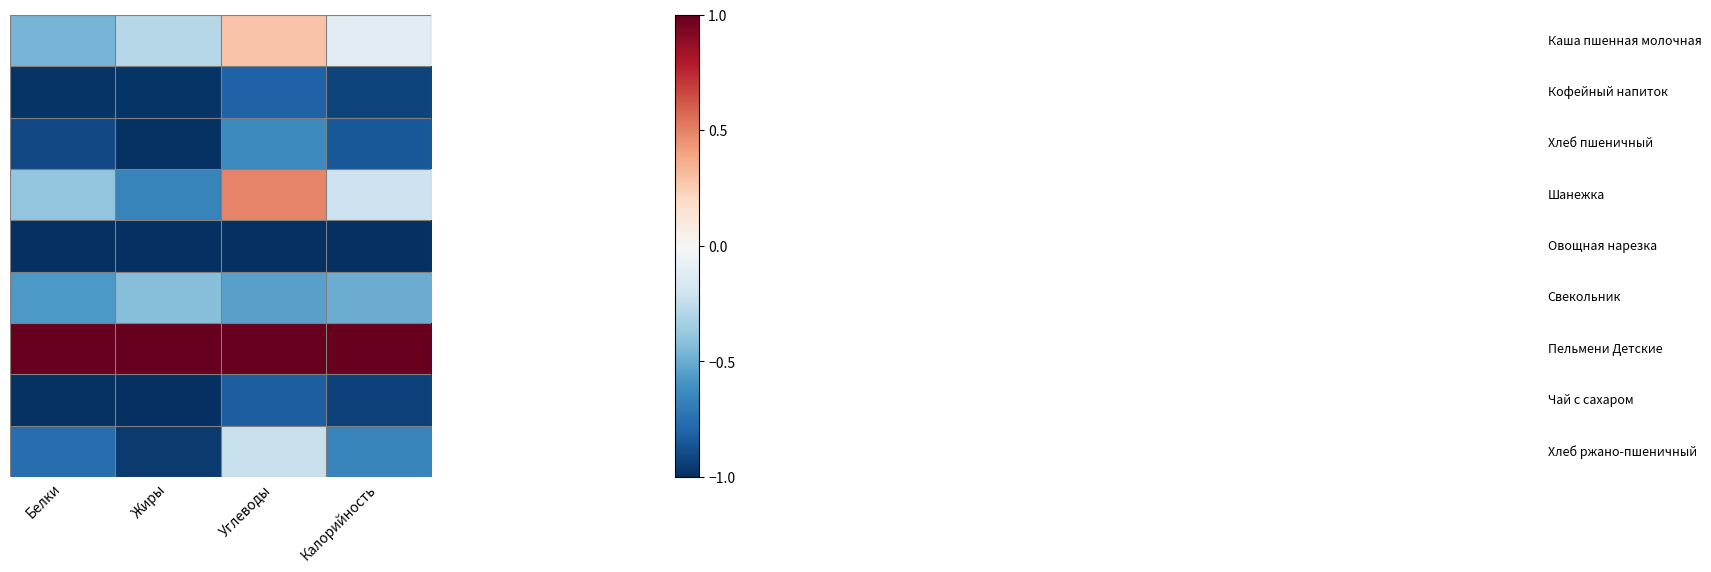

Which category has the lowest value across all series?

Белки